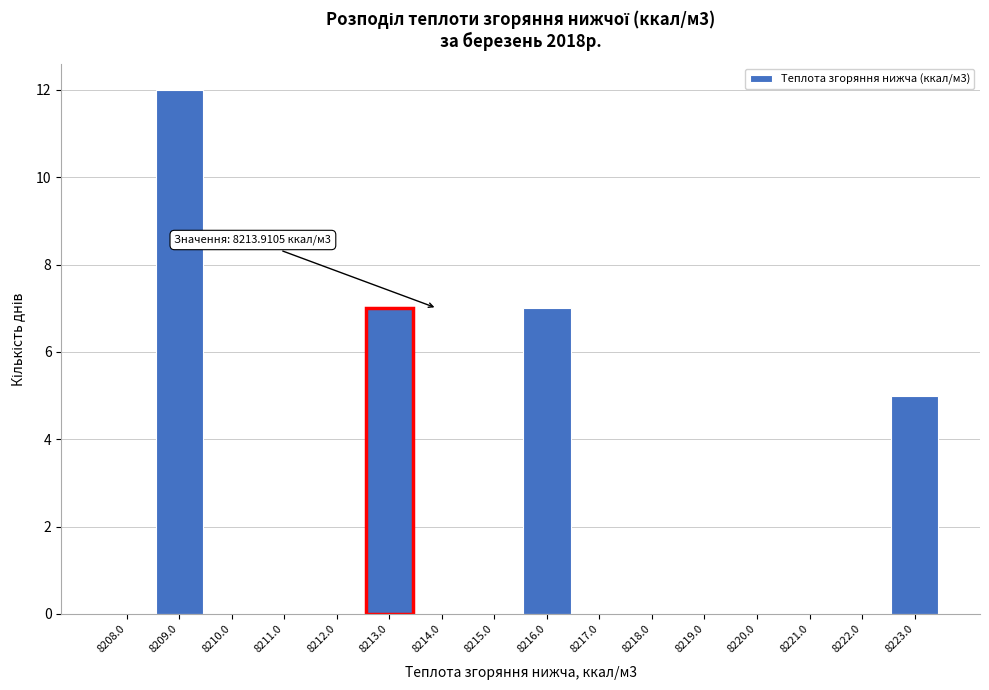

Reading right to left, list all the values displayed in this chart.

8223.0=5	8222.0=0	8221.0=0	8220.0=0	8219.0=0	8218.0=0	8217.0=0	8216.0=7	8215.0=0	8214.0=0	8213.0=7	8212.0=0	8211.0=0	8210.0=0	8209.0=12	8208.0=0